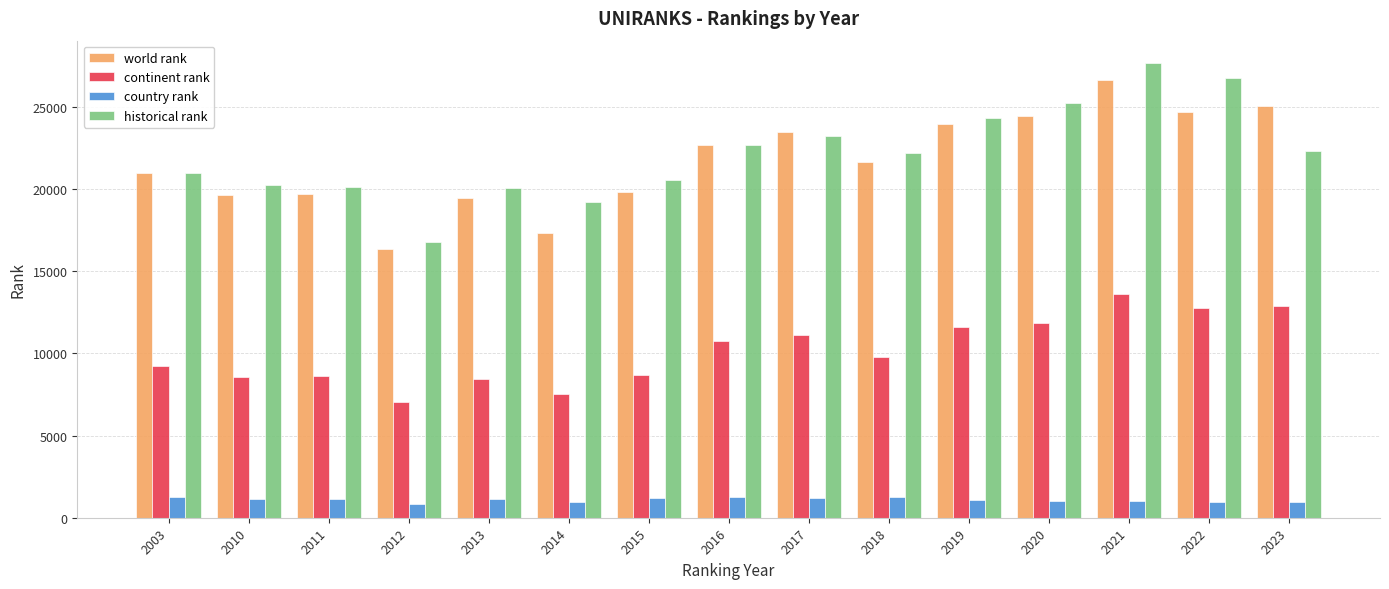

What is the value of the country rank bar at the 6th from the left?

947